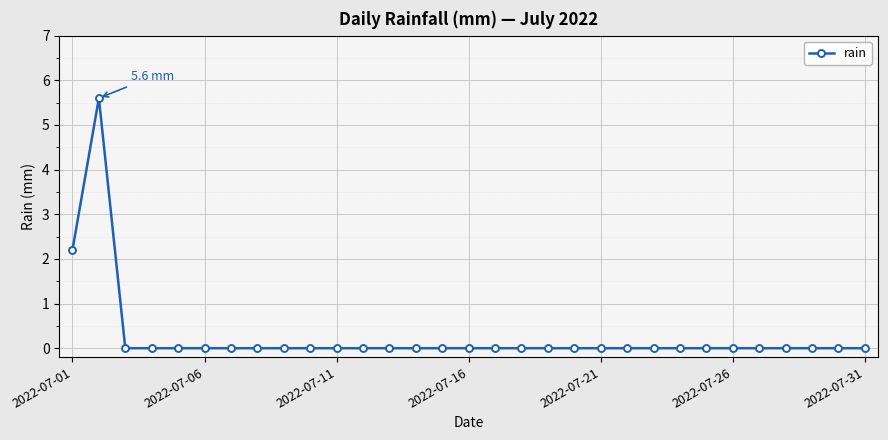

What is the greatest value displayed?

5.6